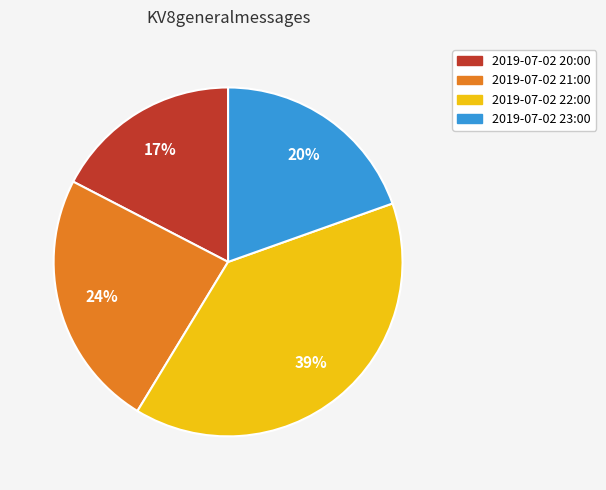

To the nearest percent, what is the average slice percentage?

25%